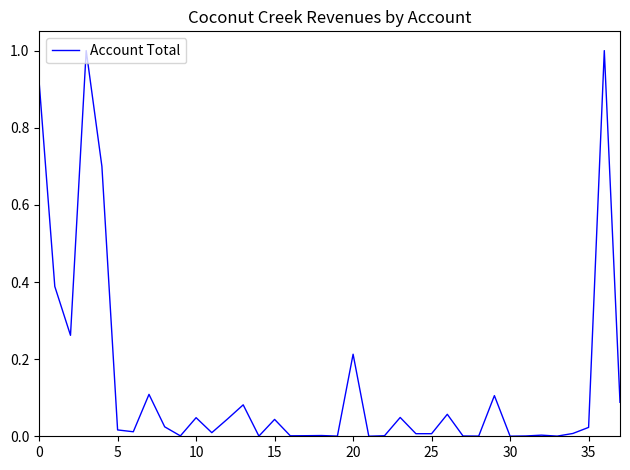

What is the difference between the maximum and minimum values?

1.0